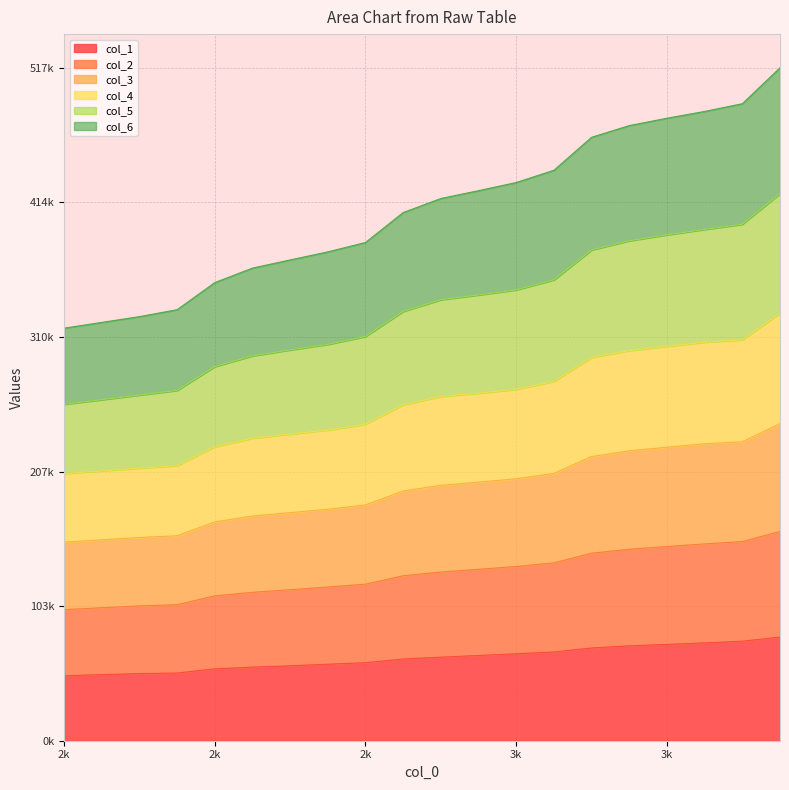

Does the chart display data point markers on the line(s)?

No